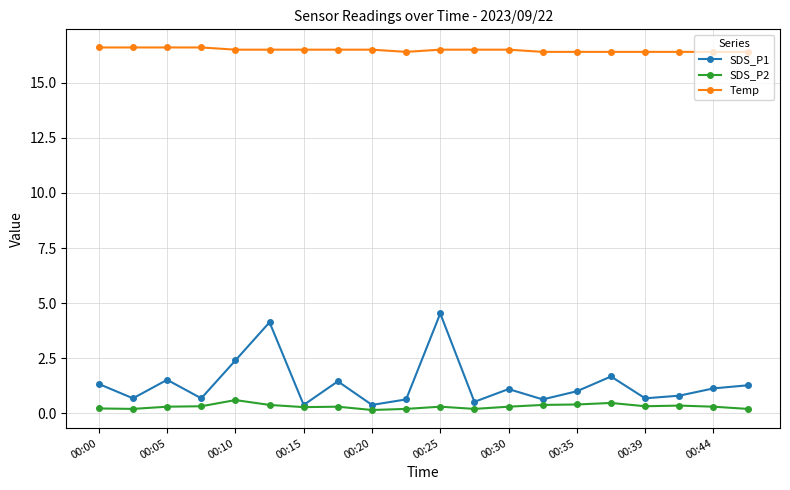

What is the average value of the SDS_P1 series?

1.3